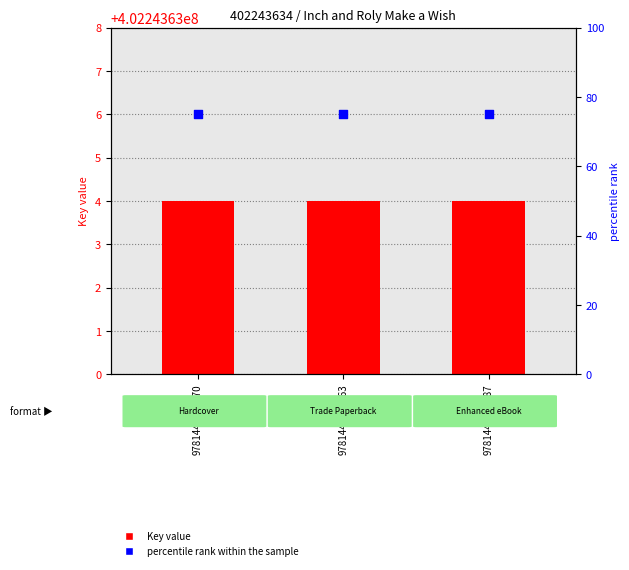

Which series has the largest Y range (max minus min)?

Key value